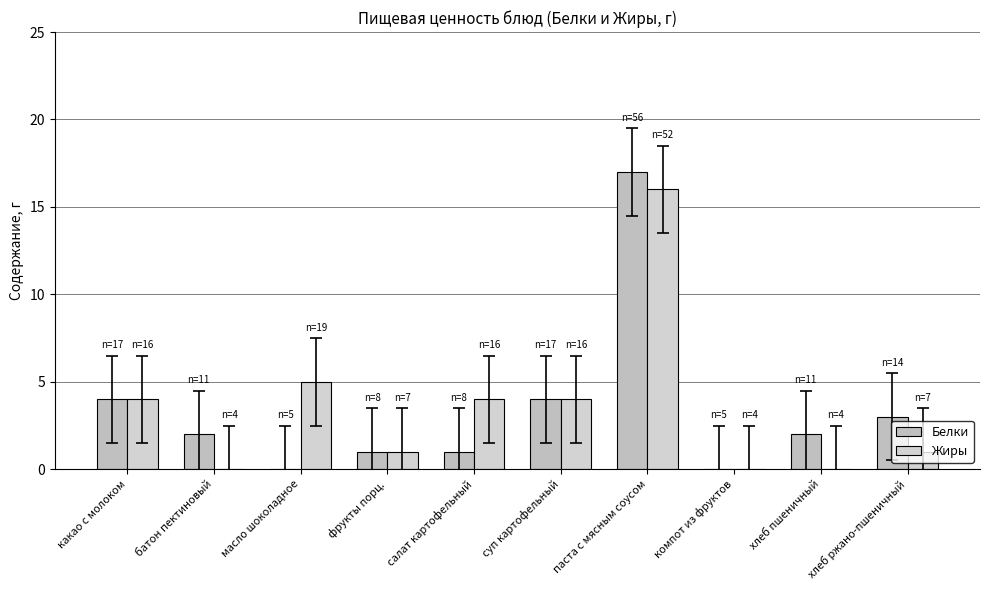

The value of Белки at батон пектиновый is 4. True or false?

False